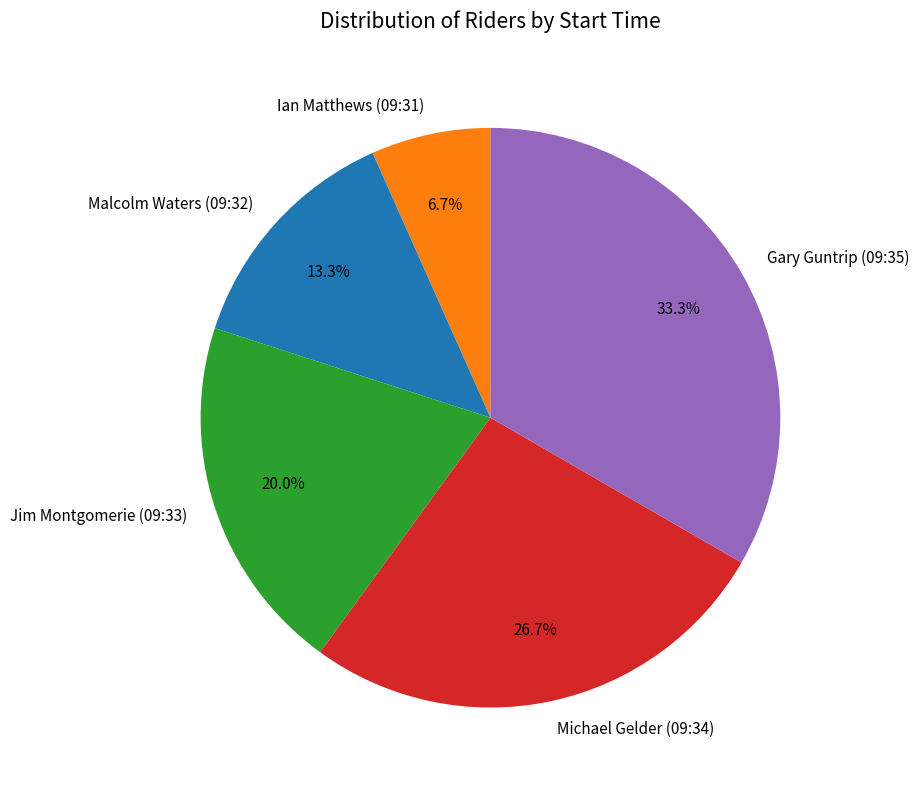

Count the number of slices in the pie.

5